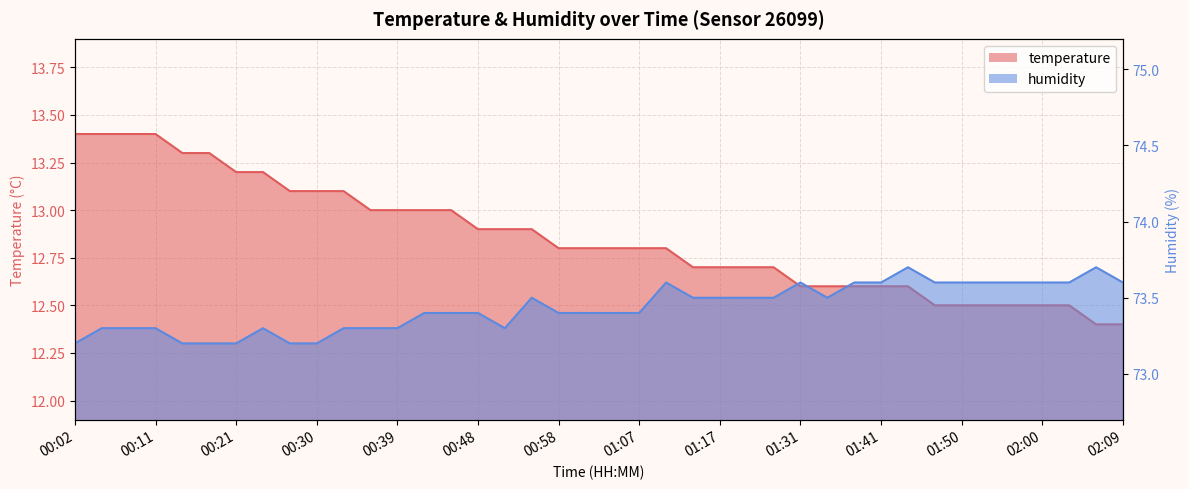

Reading left to right, what are all the values shown in this chart?

temperature: 00:02=13.4	00:05=13.4	00:08=13.4	00:11=13.4	00:14=13.3	00:17=13.3	00:21=13.2	00:24=13.2	00:27=13.1	00:30=13.1	00:33=13.1	00:36=13.0	00:39=13.0	00:42=13.0	00:45=13.0	00:48=12.9	00:51=12.9	00:55=12.9	00:58=12.8	01:01=12.8	01:04=12.8	01:07=12.8	01:11=12.8	01:14=12.7	01:17=12.7	01:21=12.7	01:24=12.7	01:31=12.6	01:34=12.6	01:38=12.6	01:41=12.6	01:44=12.6	01:47=12.5	01:50=12.5	01:53=12.5	01:56=12.5	02:00=12.5	02:03=12.5	02:06=12.4	02:09=12.4
humidity: 00:02=73.2	00:05=73.3	00:08=73.3	00:11=73.3	00:14=73.2	00:17=73.2	00:21=73.2	00:24=73.3	00:27=73.2	00:30=73.2	00:33=73.3	00:36=73.3	00:39=73.3	00:42=73.4	00:45=73.4	00:48=73.4	00:51=73.3	00:55=73.5	00:58=73.4	01:01=73.4	01:04=73.4	01:07=73.4	01:11=73.6	01:14=73.5	01:17=73.5	01:21=73.5	01:24=73.5	01:31=73.6	01:34=73.5	01:38=73.6	01:41=73.6	01:44=73.7	01:47=73.6	01:50=73.6	01:53=73.6	01:56=73.6	02:00=73.6	02:03=73.6	02:06=73.7	02:09=73.6